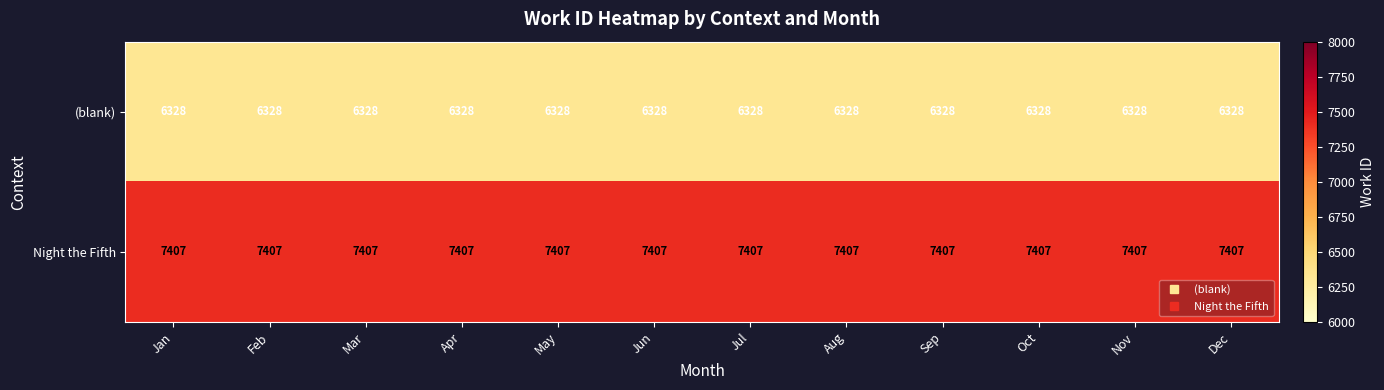

What is the total value across all series at Feb?

13735